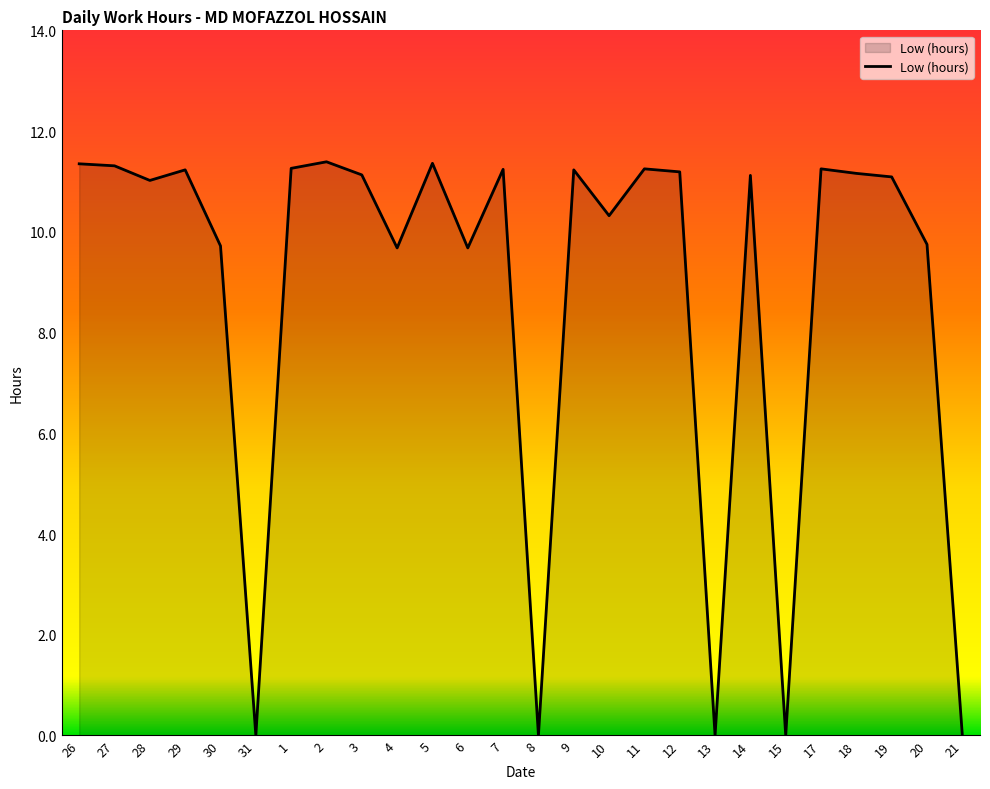

What is the maximum value shown in the chart?

11.4